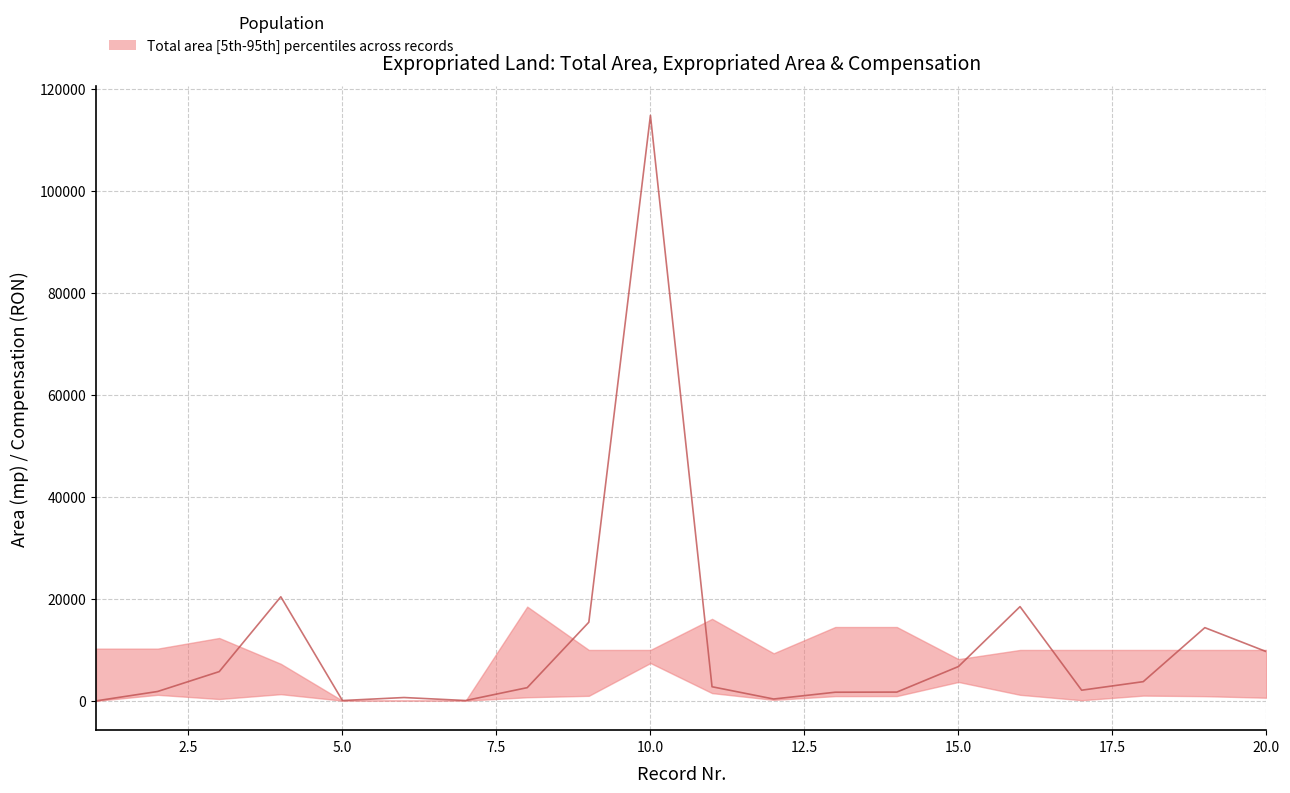

How many lines are shown in the chart?

1